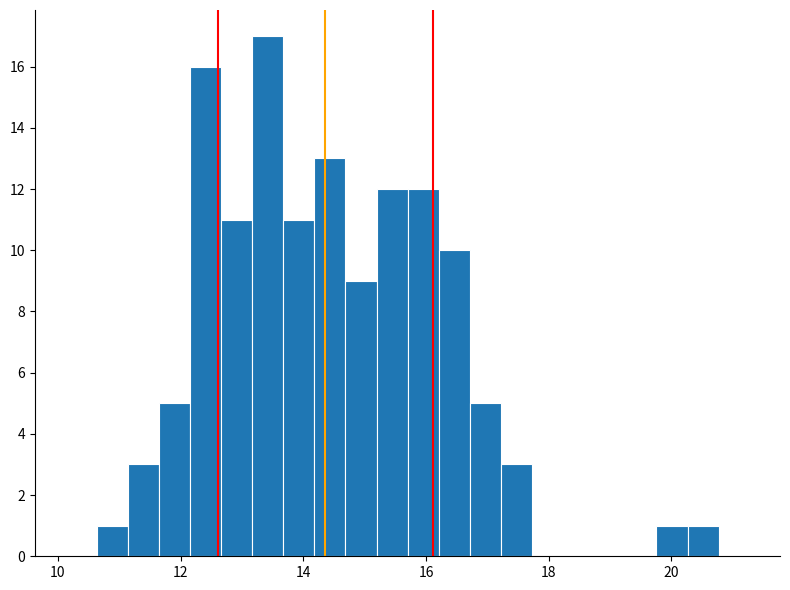

Around what value on the x-axis is the tallest bar? Give the approximate position of its centre, as read against the axis.

13.4